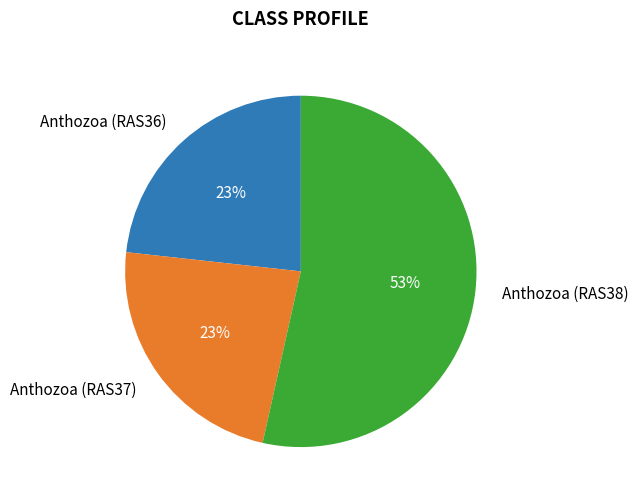

To the nearest percent, what is the difference between the largest and smallest slice percentages?

30%